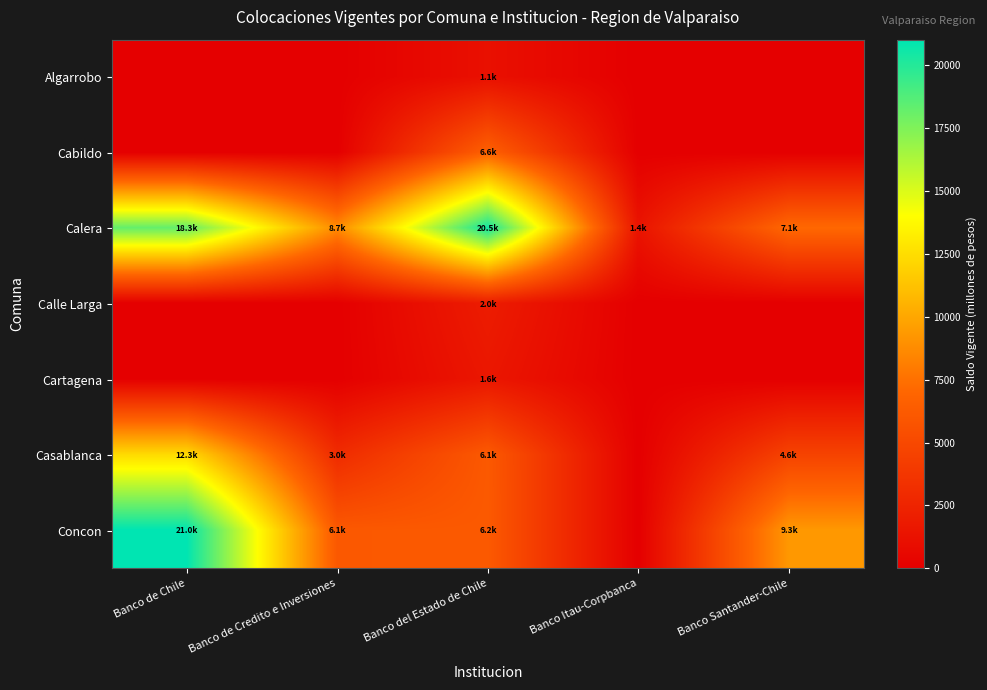

Reading left to right, extract all data points from this chart.

Algarrobo: Banco de Chile=0.0	Banco de Credito e Inversiones=0.0	Banco del Estado de Chile=1132.6	Banco Itau-Corpbanca=0.0	Banco Santander-Chile=0.0
Cabildo: Banco de Chile=0.0	Banco de Credito e Inversiones=0.0	Banco del Estado de Chile=6624.3	Banco Itau-Corpbanca=0.0	Banco Santander-Chile=0.0
Calera: Banco de Chile=18252.4	Banco de Credito e Inversiones=8727.2	Banco del Estado de Chile=20483.2	Banco Itau-Corpbanca=1376.7	Banco Santander-Chile=7125.6
Calle Larga: Banco de Chile=0.0	Banco de Credito e Inversiones=0.0	Banco del Estado de Chile=1976.6	Banco Itau-Corpbanca=0.0	Banco Santander-Chile=0.0
Cartagena: Banco de Chile=0.0	Banco de Credito e Inversiones=0.0	Banco del Estado de Chile=1599.8	Banco Itau-Corpbanca=0.0	Banco Santander-Chile=0.0
Casablanca: Banco de Chile=12337.1	Banco de Credito e Inversiones=3005.9	Banco del Estado de Chile=6141.0	Banco Itau-Corpbanca=0.0	Banco Santander-Chile=4593.0
Concon: Banco de Chile=21006.4	Banco de Credito e Inversiones=6099.8	Banco del Estado de Chile=6157.7	Banco Itau-Corpbanca=0.0	Banco Santander-Chile=9304.6